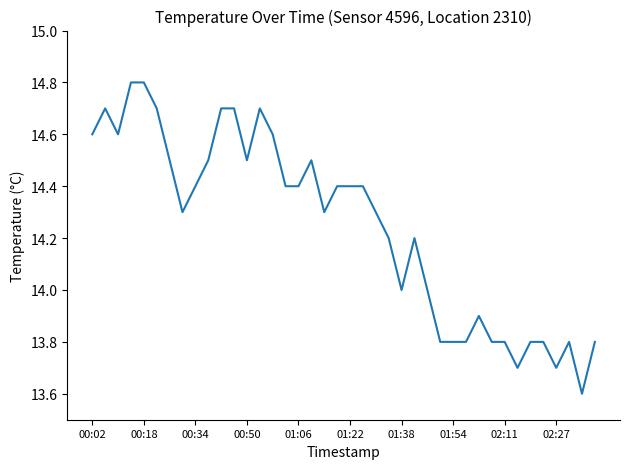

What is the difference between the maximum and minimum values?

1.2